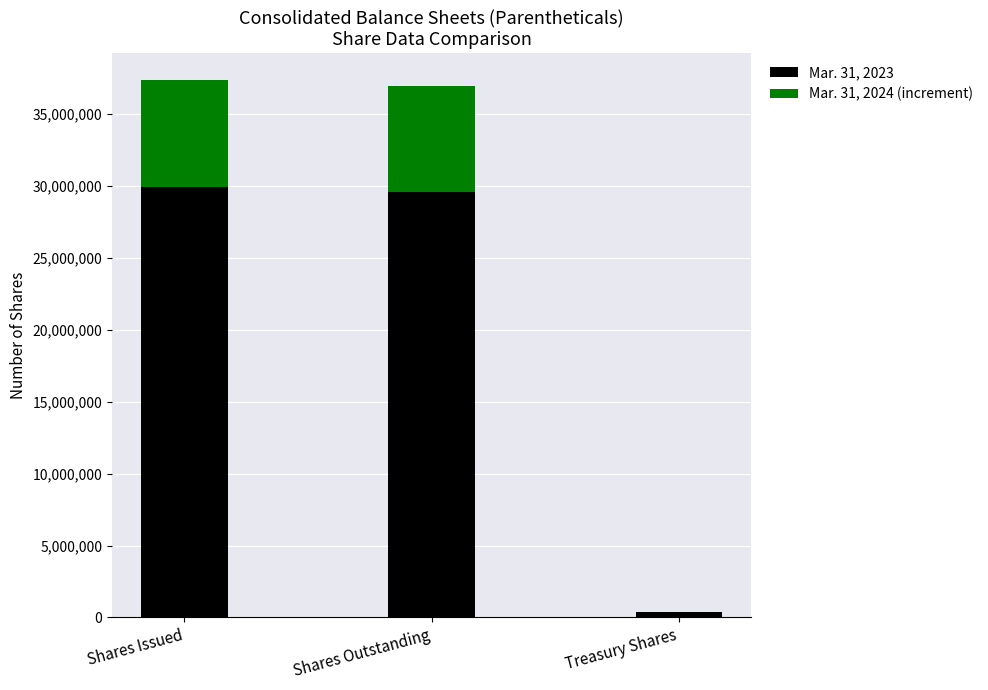

At which label is Mar. 31, 2023 closest to 15167375?

Shares Outstanding